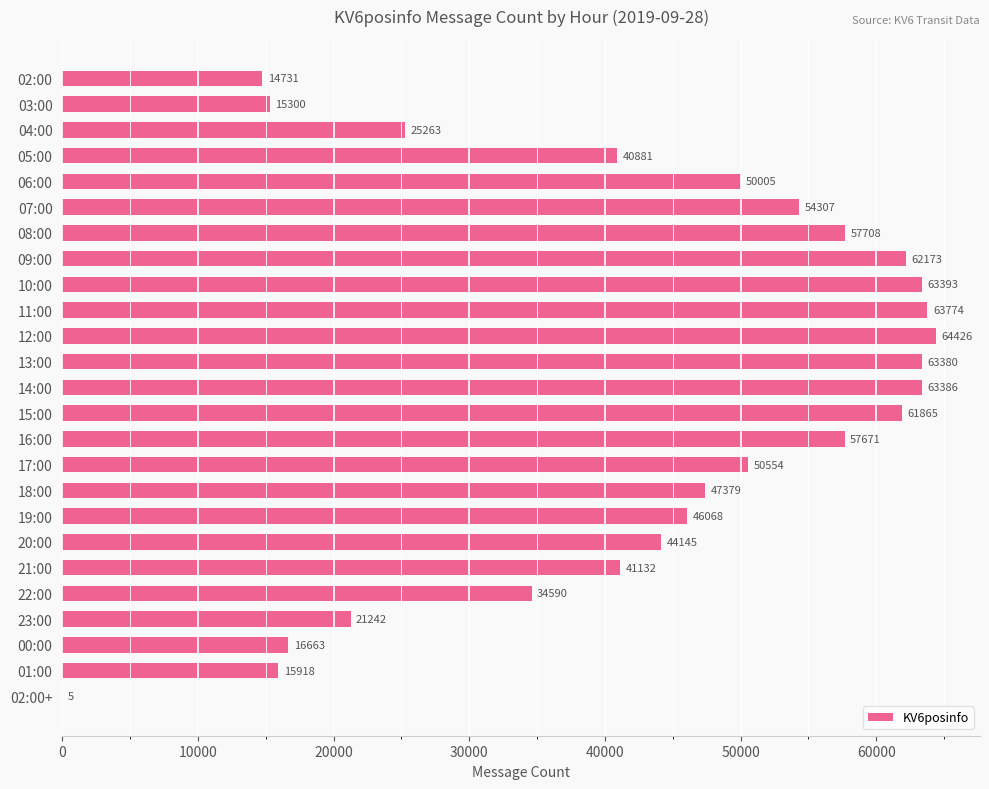

What is the greatest value displayed?

64426